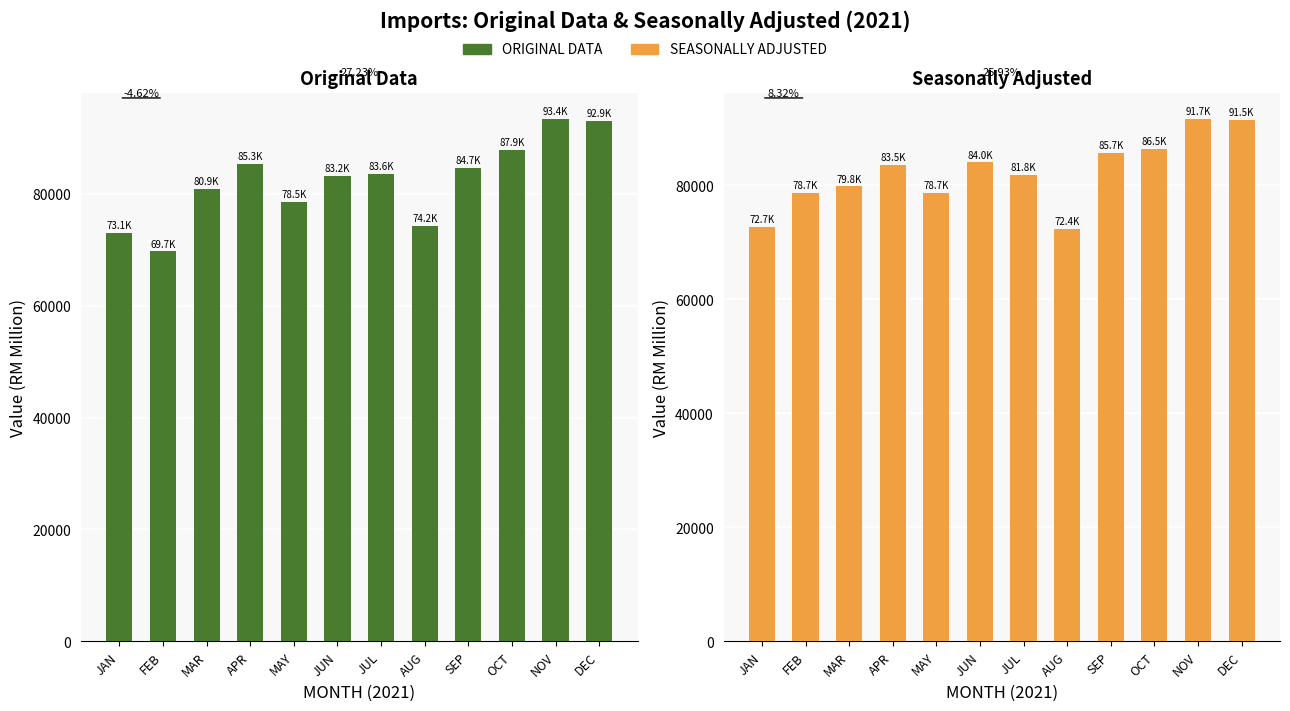

At which label does SEASONALLY ADJUSTED first exceed 83544?

APR